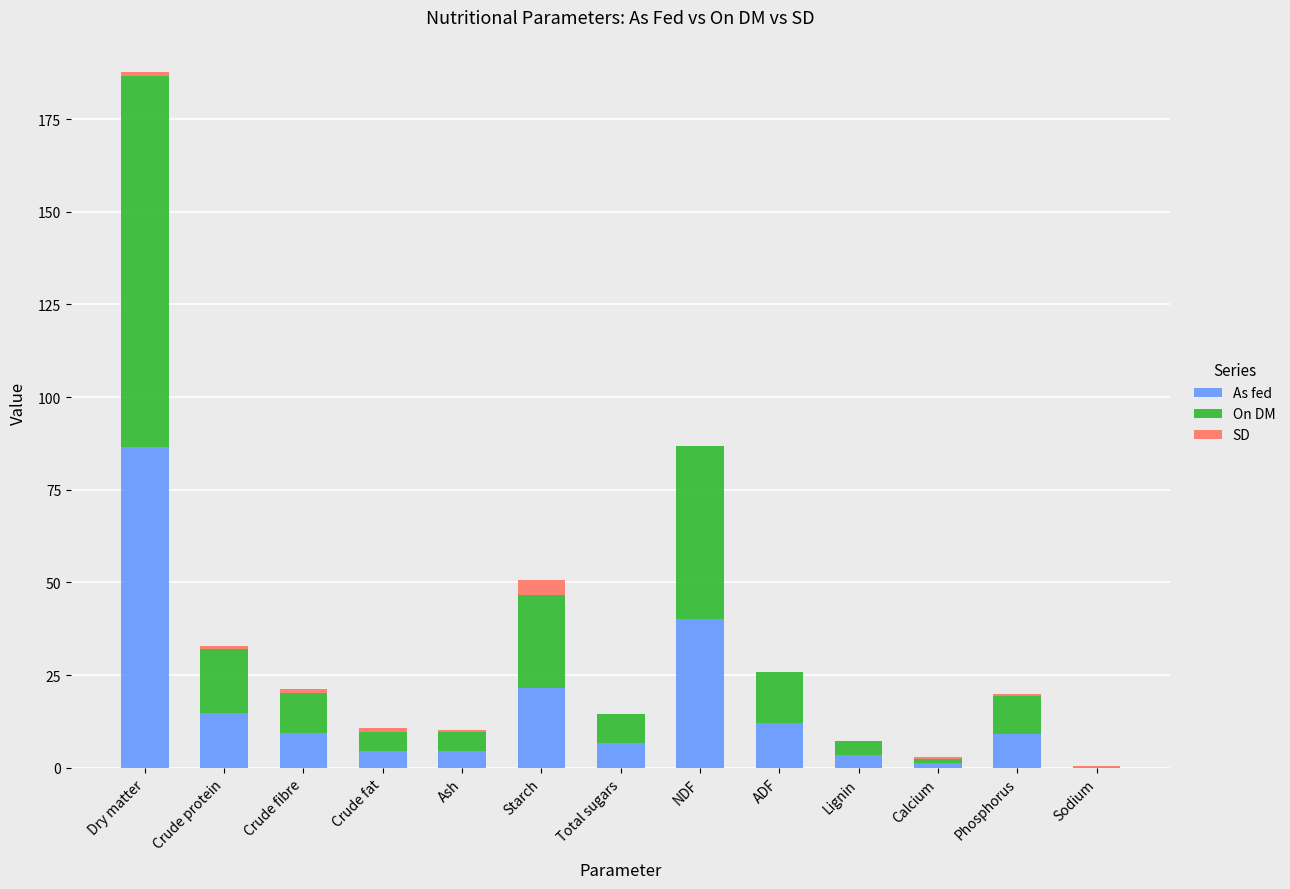

Does the chart contain stacked bars?

Yes